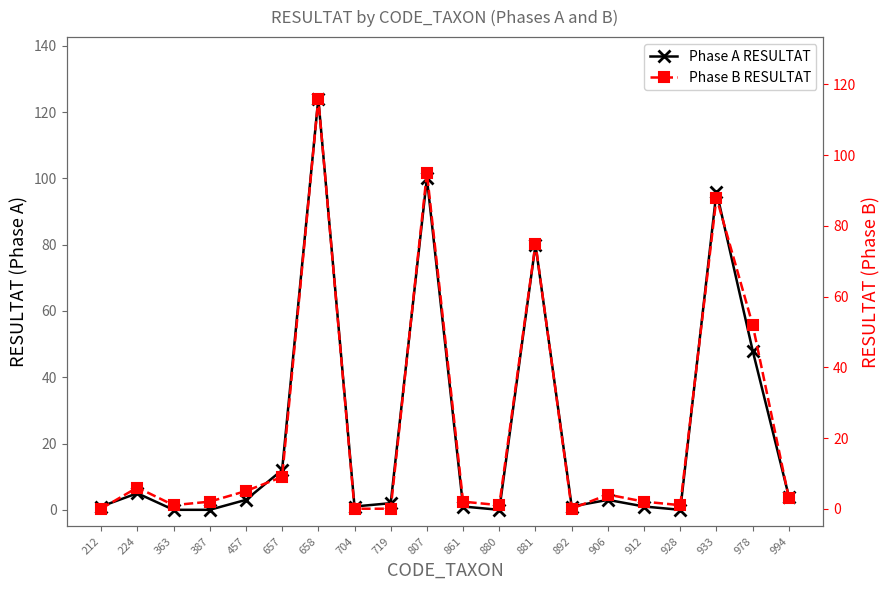

Rank the series by their average value, from highest to lowest.

Phase A RESULTAT, Phase B RESULTAT